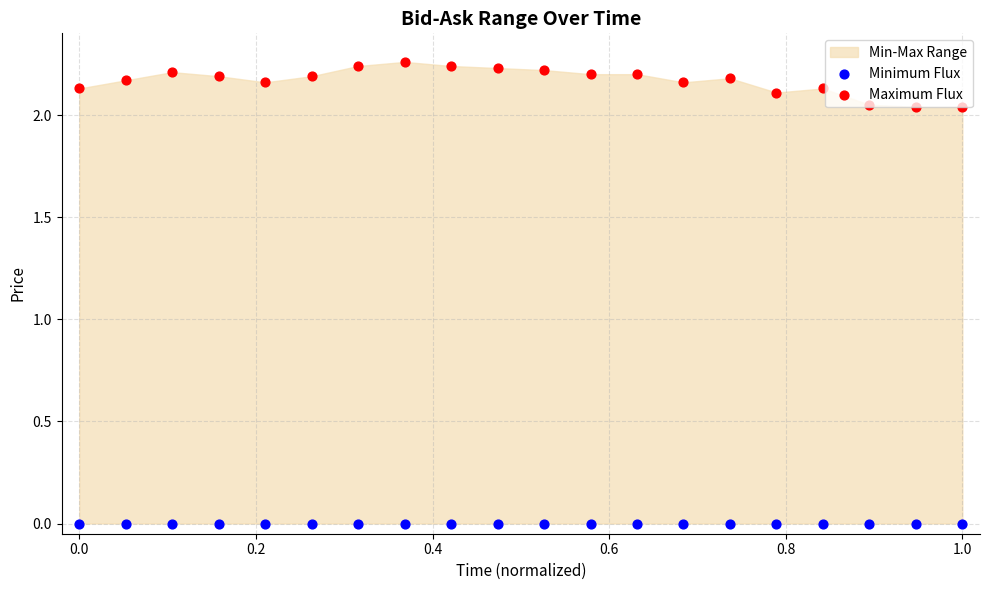

Is the value of Minimum Flux at 13 greater than the value of Maximum Flux at 16?

No